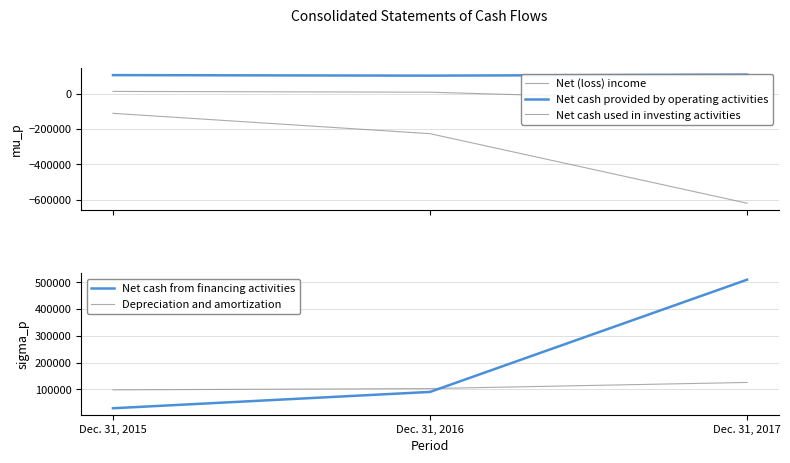

What is the difference between the maximum and minimum values in the Net cash from financing activities series?

479648